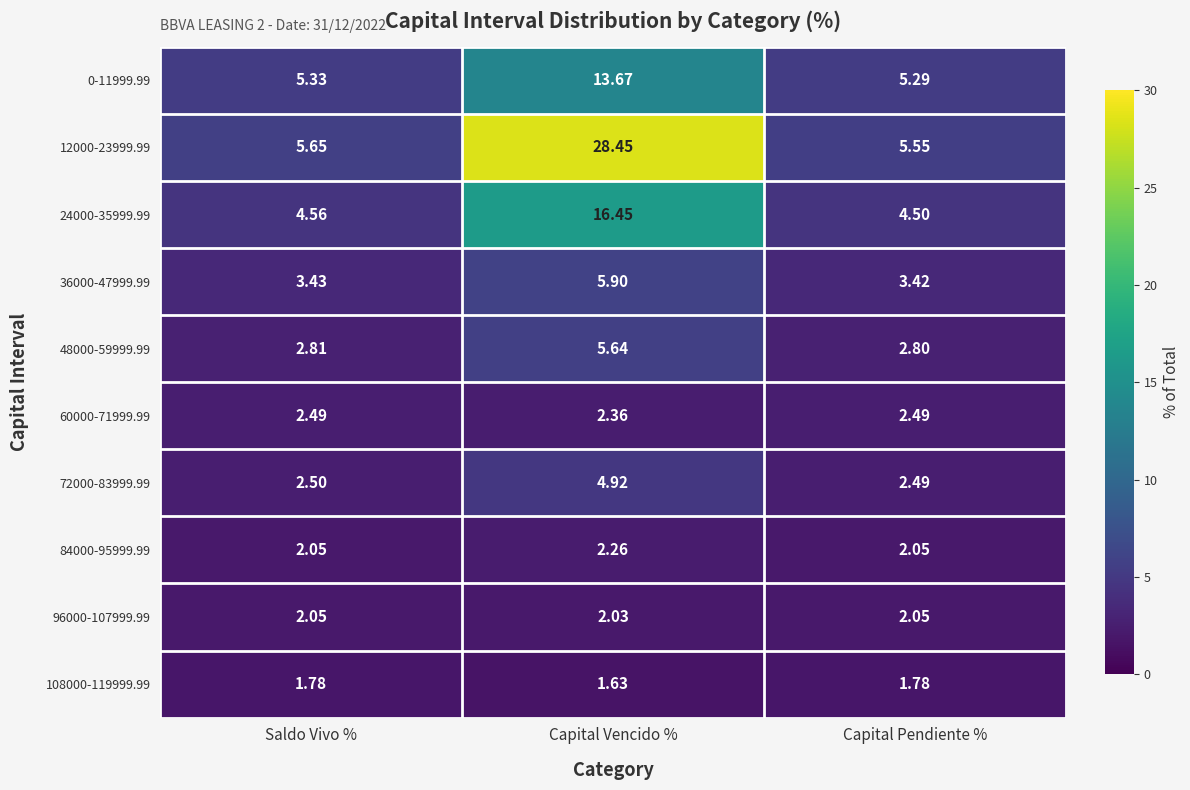

At which label does 48000-59999.99 reach its minimum?

Capital Pendiente %